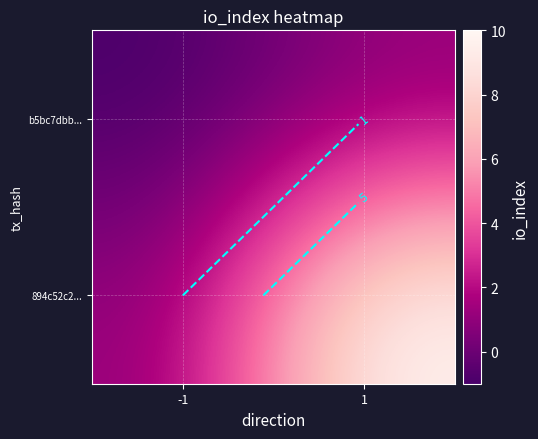

Which has a higher value, -1 or 1?

1